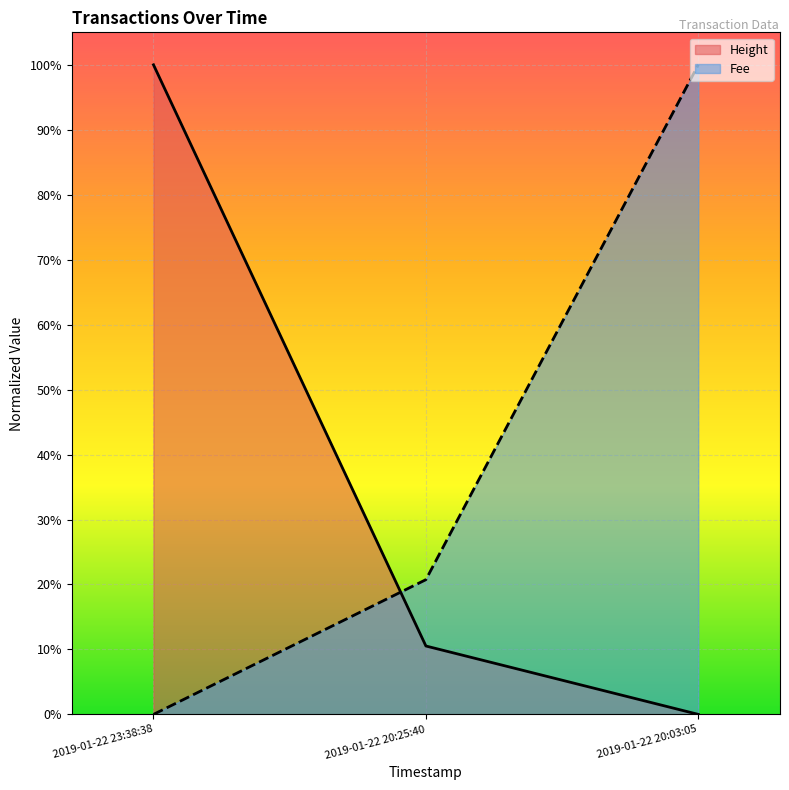

Is it true that Height equals 0.5 at 2019-01-22 20:03:05?

False